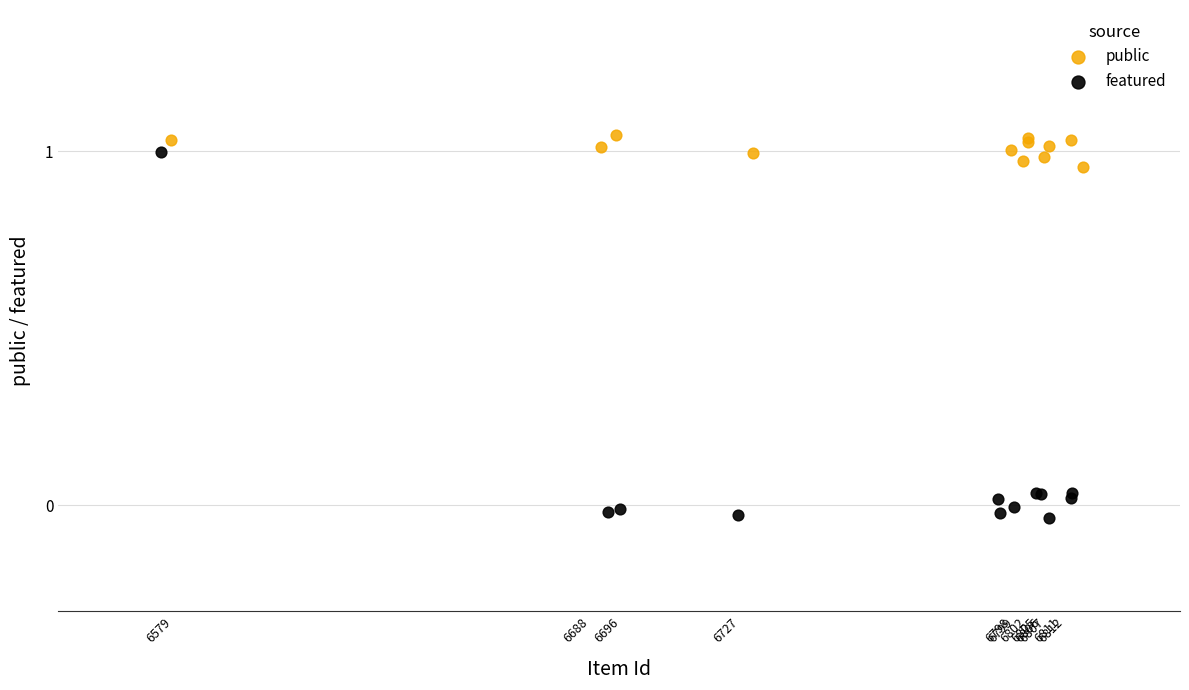

Which series contains the highest Y value?

public